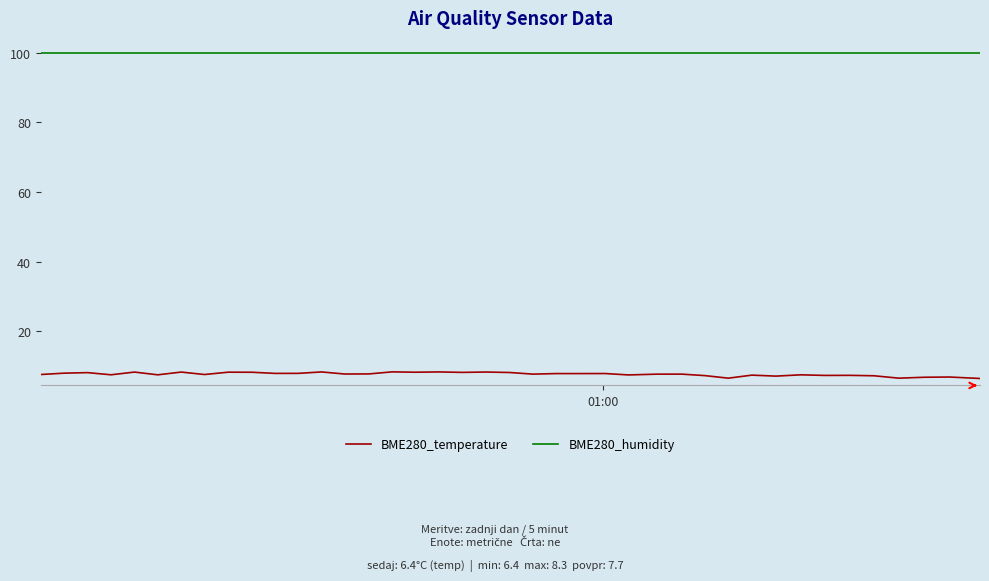

Which series has the widest spread of values?

BME280_temperature